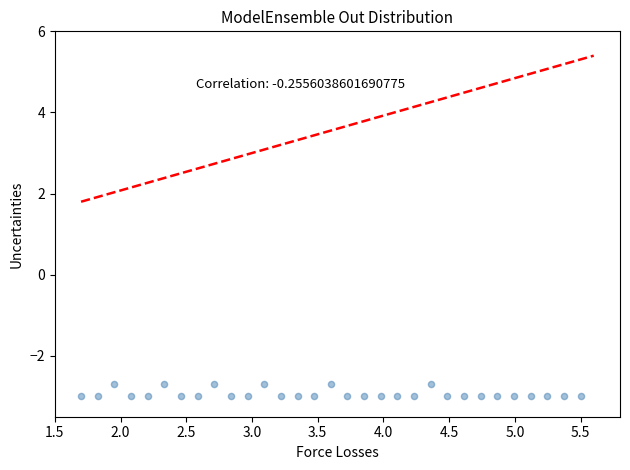

What is the range of Y values (max minus min)?

0.3